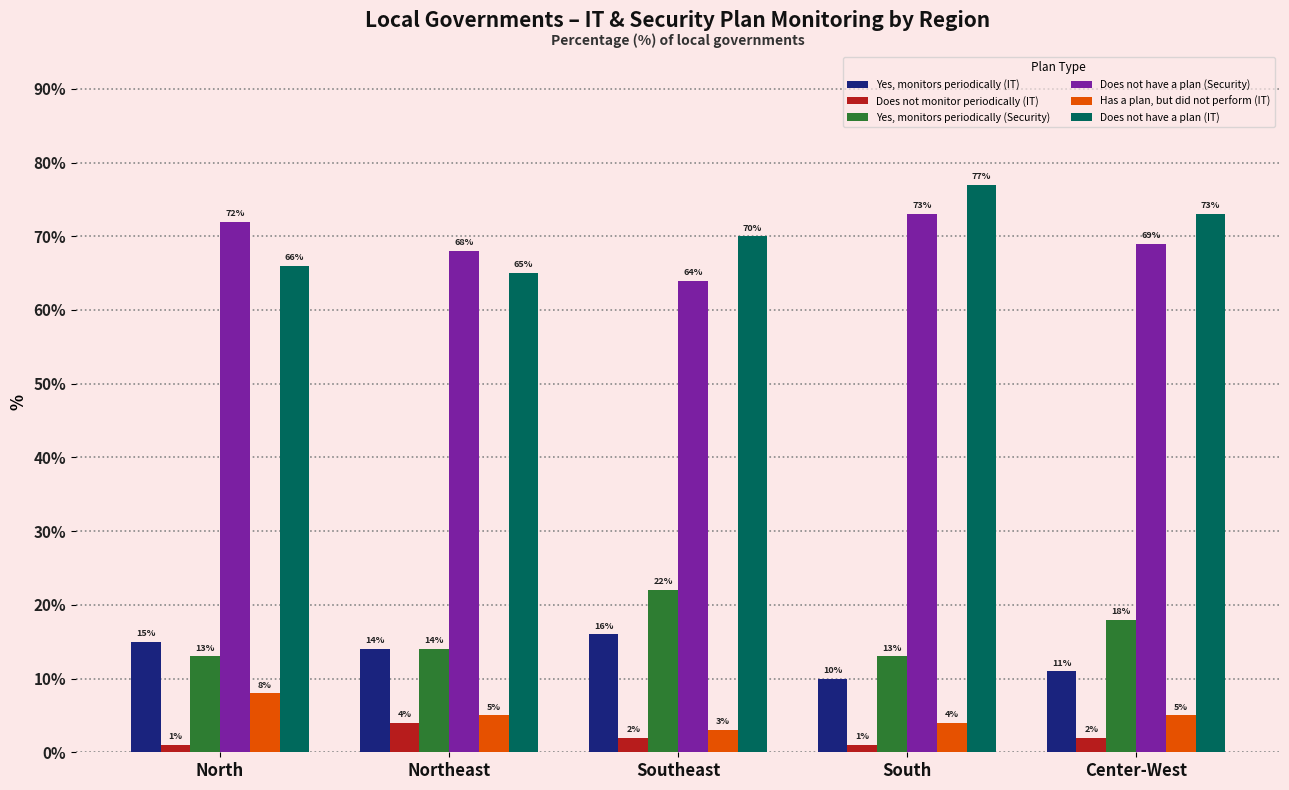

What is the difference between the maximum and minimum values in the Yes, monitors periodically (Security) series?

9